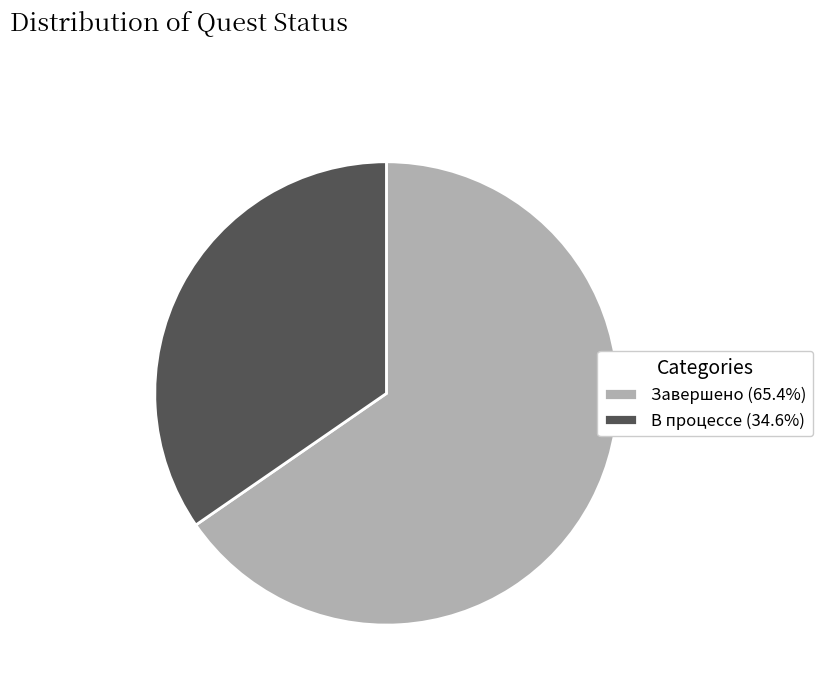

Does В процессе represent more than half of the total?

No